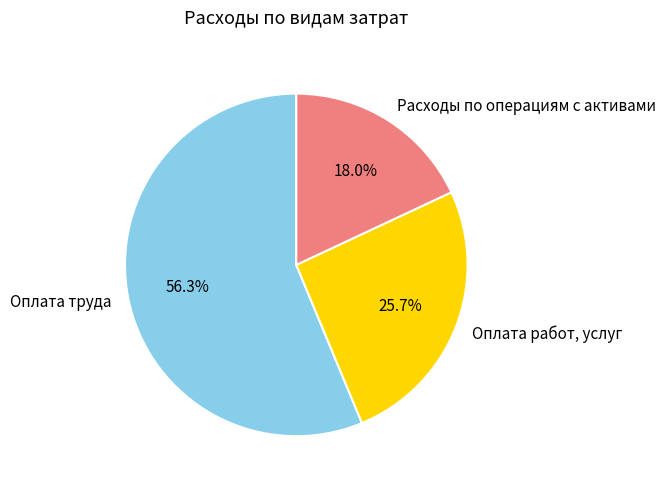

Which category has the smallest portion of the pie?

Расходы по операциям с активами